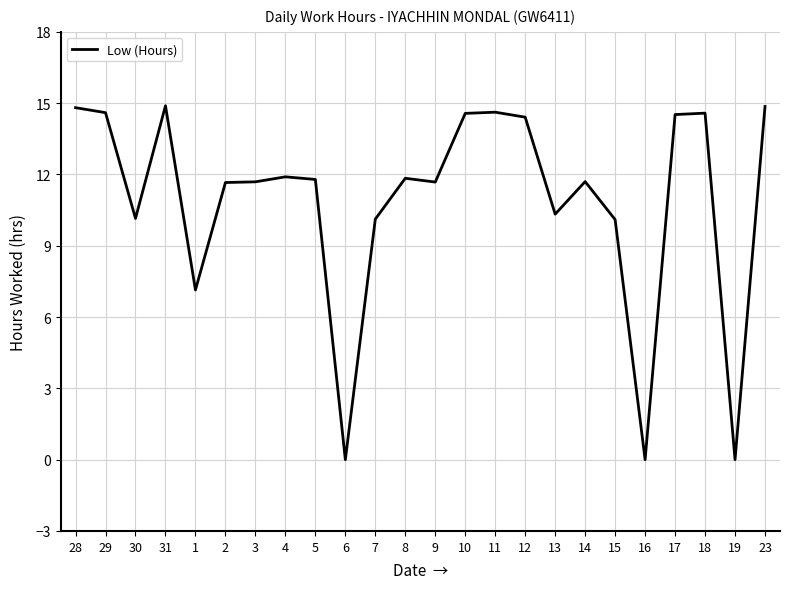

Between 9 and 11, which is larger?

11